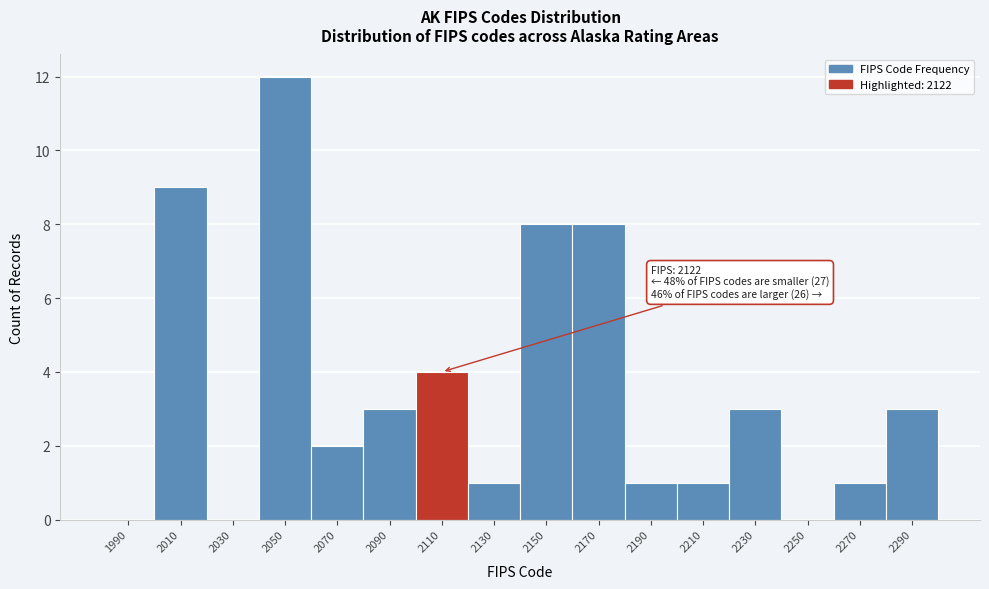

Reading right to left, list all the values displayed in this chart.

2290=3	2270=1	2250=0	2230=3	2210=1	2190=1	2170=8	2150=8	2130=1	2110=4	2090=3	2070=2	2050=12	2030=0	2010=9	1990=0